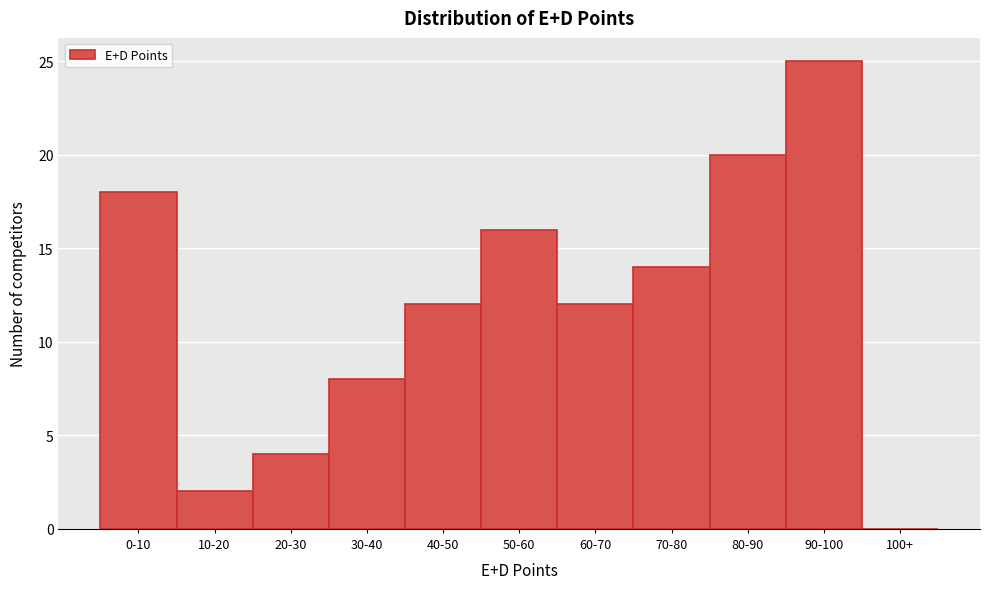

Reading left to right, transcribe all the data shown in this chart.

0-10=18	10-20=2	20-30=4	30-40=8	40-50=12	50-60=16	60-70=12	70-80=14	80-90=20	90-100=25	100+=0